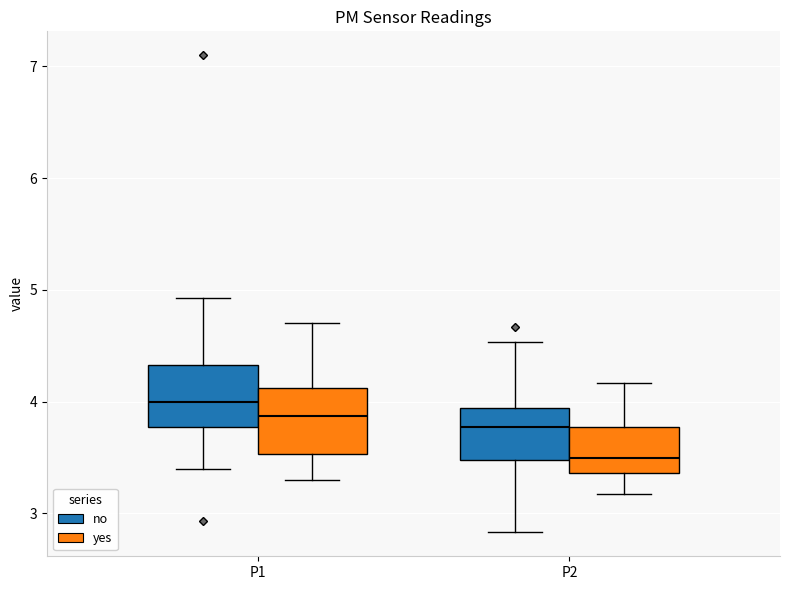

Which box's median line is the lowest?

P2 (yes)